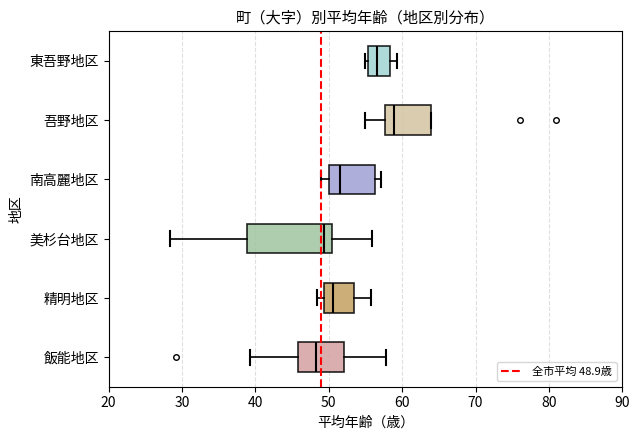

Reading bottom to top, read every box against the x-axis: the position of its median line, the range the box covers, and the ends of its whiskers. The values are not printed on the chart, so give them approximately, as read against the axis.

飯能地区: median 48, box 46 to 52, whiskers 39 to 58
精明地区: median 51, box 49 to 53, whiskers 48 to 56
美杉台地区: median 49, box 39 to 50, whiskers 28 to 56
南高麗地区: median 52, box 50 to 56, whiskers 49 to 57
吾野地区: median 59, box 58 to 64, whiskers 55 to 64
東吾野地区: median 57, box 55 to 58, whiskers 55 (just left of the box's left edge) to 59